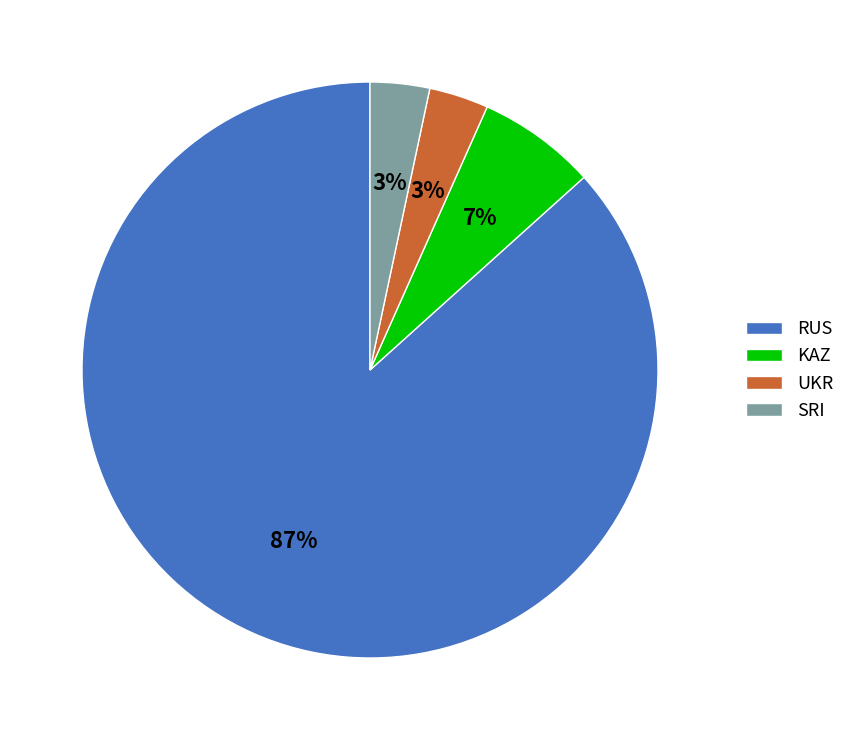

Which slice is the largest?

RUS